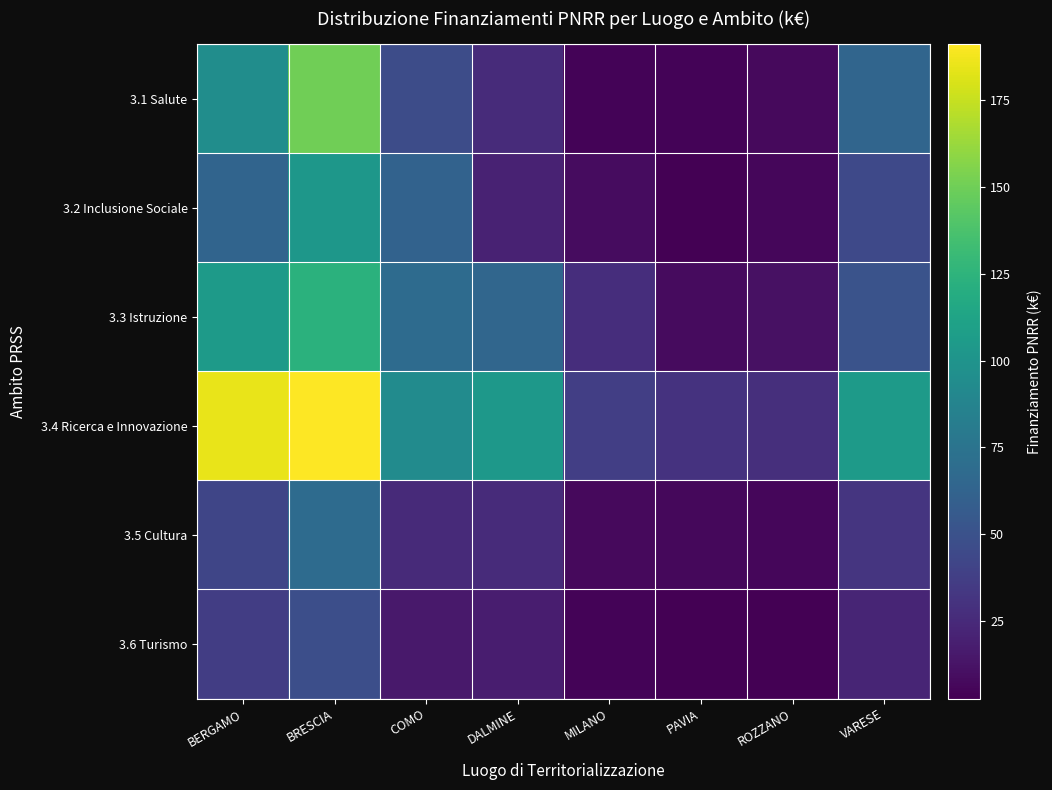

Reading left to right, list all the values displayed in this chart.

3.1 Salute: BERGAMO=94.9	BRESCIA=150.2	COMO=46.7	DALMINE=25.8	MILANO=4.5	PAVIA=4.4	ROZZANO=7.4	VARESE=63.8
3.2 Inclusione Sociale: BERGAMO=63.3	BRESCIA=102.4	COMO=62.2	DALMINE=20.7	MILANO=9.0	PAVIA=2.7	ROZZANO=6.2	VARESE=44.7
3.3 Istruzione: BERGAMO=105.4	BRESCIA=122.9	COMO=68.5	DALMINE=64.6	MILANO=27.1	PAVIA=8.2	ROZZANO=11.2	VARESE=51.1
3.4 Ricerca e Innovazione: BERGAMO=184.5	BRESCIA=191.1	COMO=93.3	DALMINE=103.4	MILANO=37.9	PAVIA=30.0	ROZZANO=27.9	VARESE=105.3
3.5 Cultura: BERGAMO=42.2	BRESCIA=68.3	COMO=24.9	DALMINE=25.8	MILANO=7.2	PAVIA=6.5	ROZZANO=6.2	VARESE=31.9
3.6 Turismo: BERGAMO=36.9	BRESCIA=47.8	COMO=15.6	DALMINE=18.1	MILANO=4.5	PAVIA=2.7	ROZZANO=3.1	VARESE=22.3